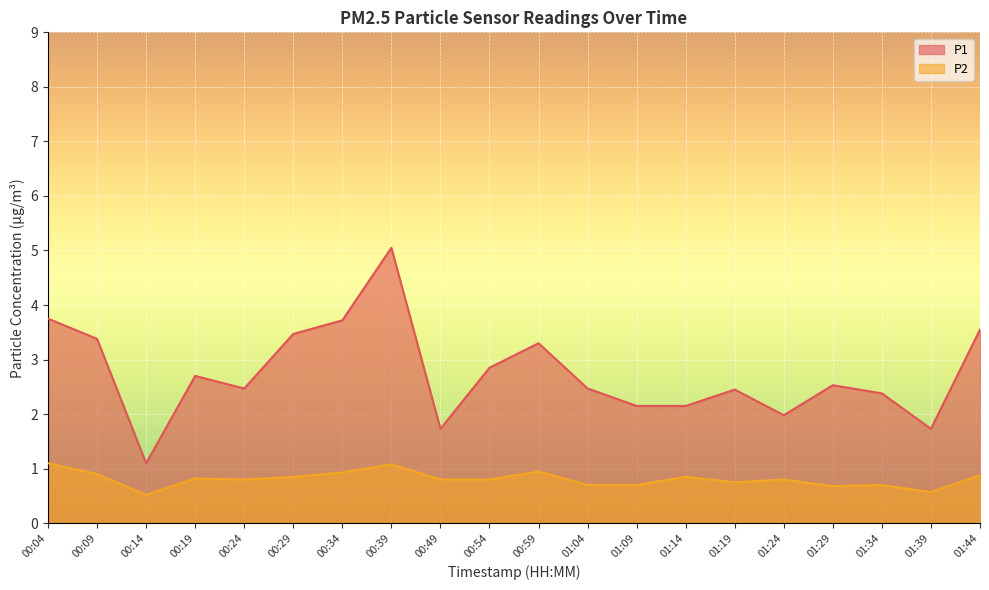

How many lines are shown in the chart?

2